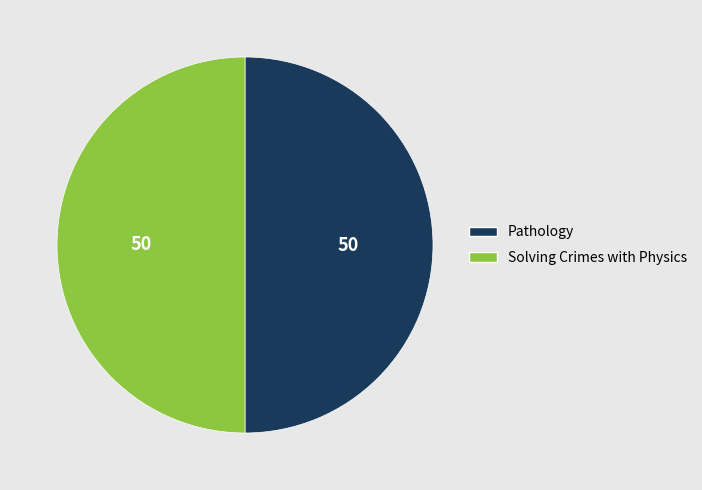

The Pathology slice represents 37% of the pie. True or false?

False